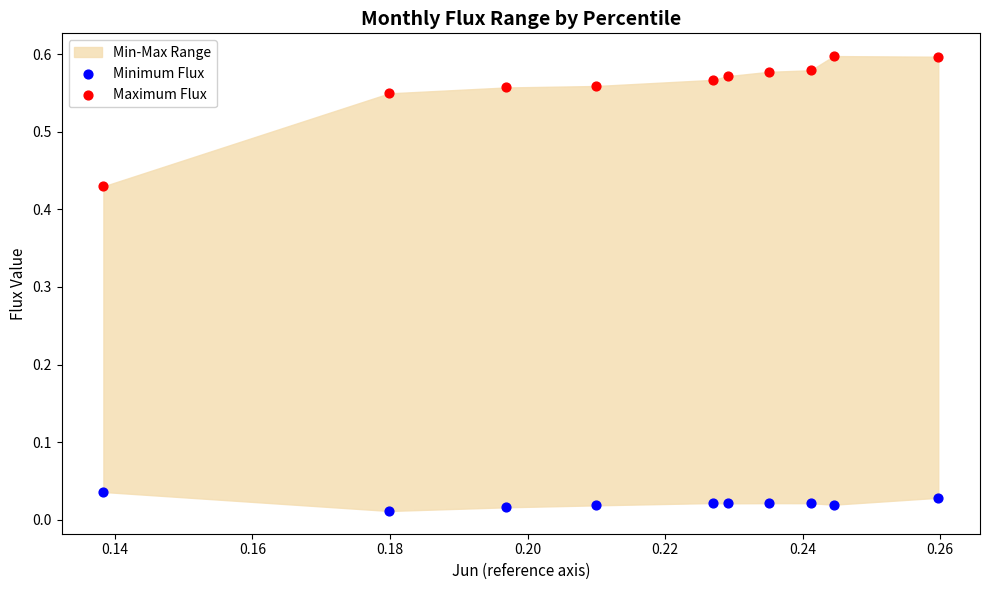

Which series contains the highest Y value?

Maximum Flux